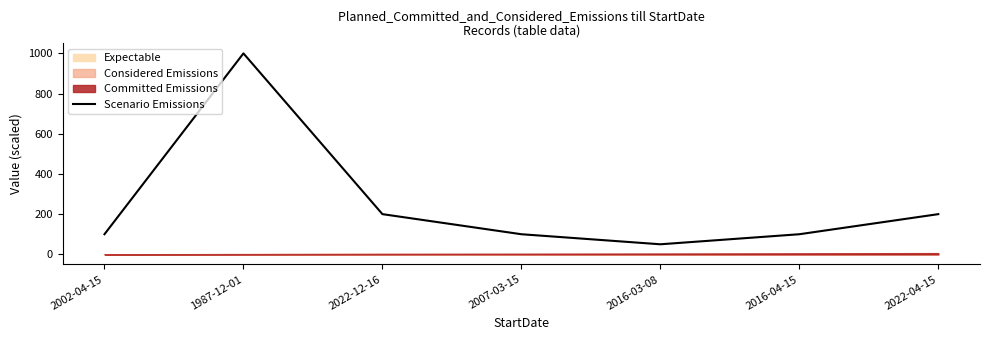

Between 2022-04-15 and 2016-04-15, which is larger?

2022-04-15